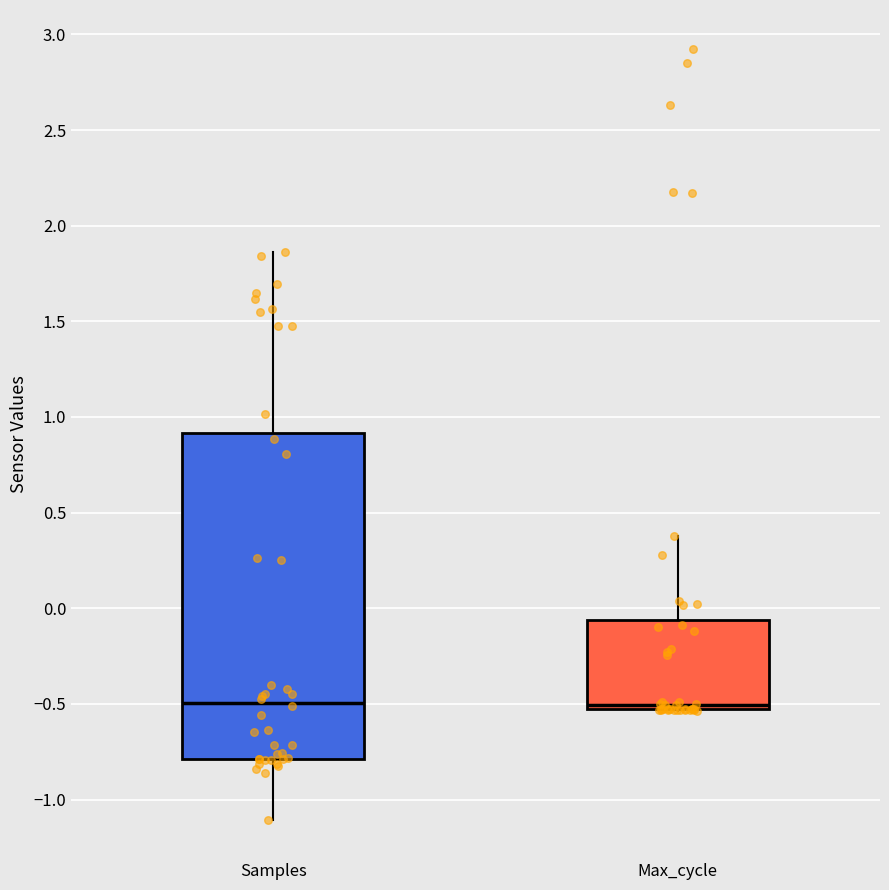

Where is the lower edge of the box for Max_cycle on the y-axis? The values are not printed on the chart, so give them approximately, as read against the axis.

-0.55